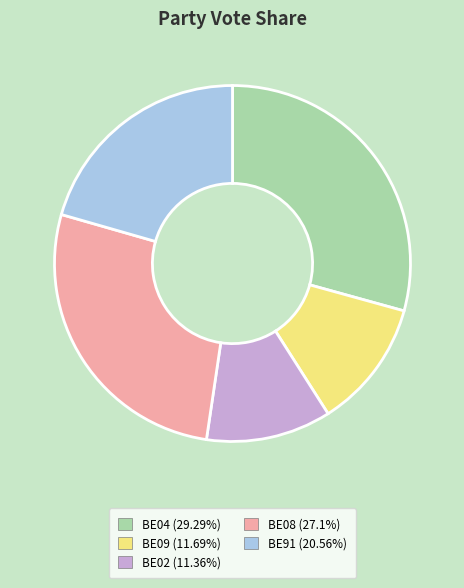

Is BE09 (11.69%) the majority of the pie?

No